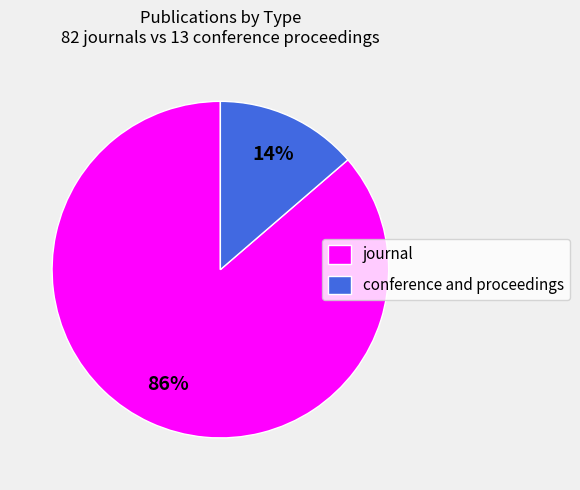

To the nearest percent, what is the combined percentage of conference and proceedings and journal?

100%